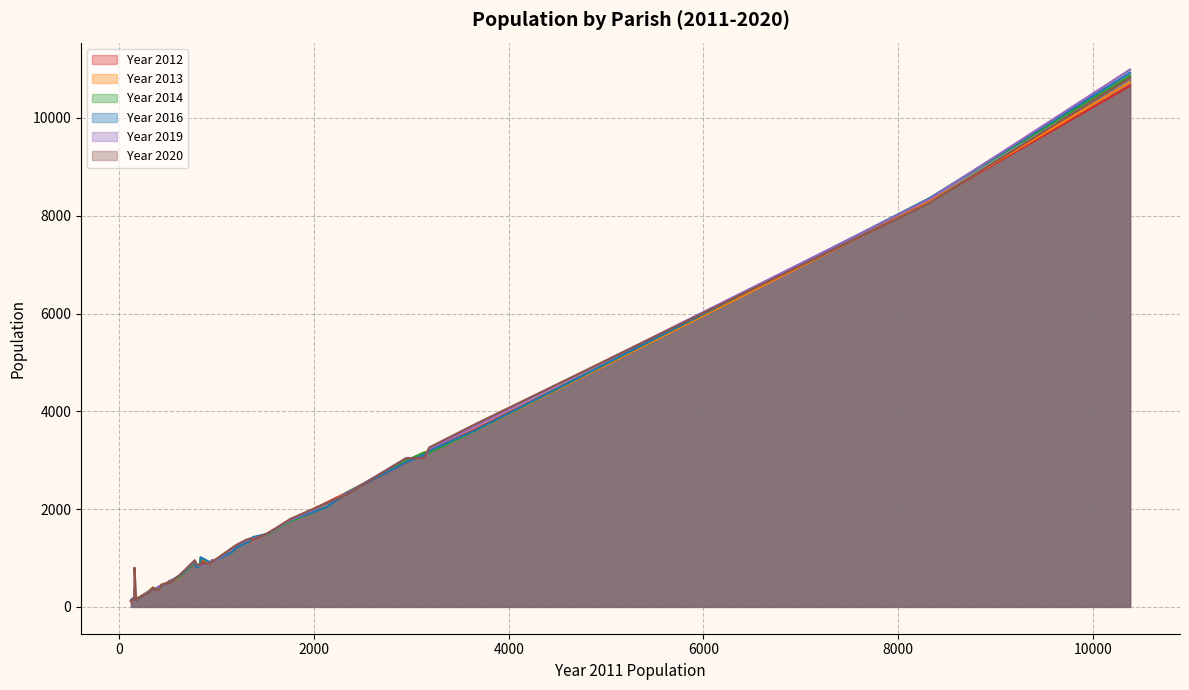

At how many categories does at least one series exceed 4182?

2